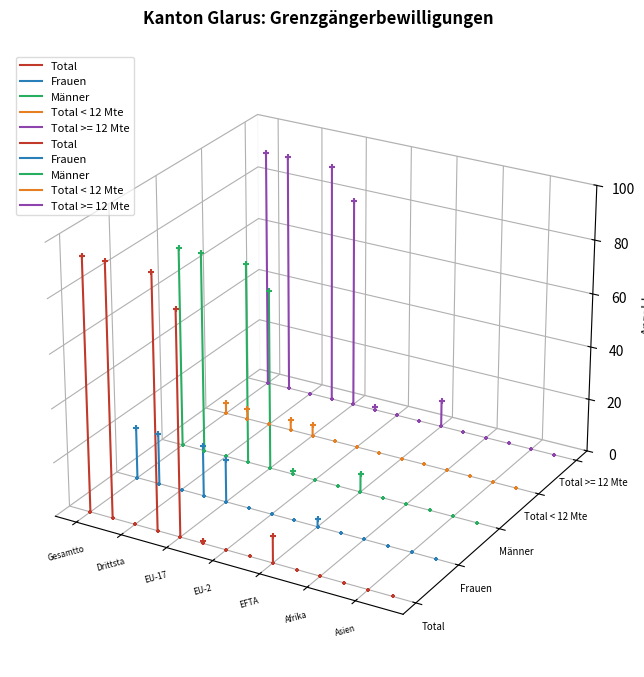

Which series reaches the minimum Y coordinate?

Total